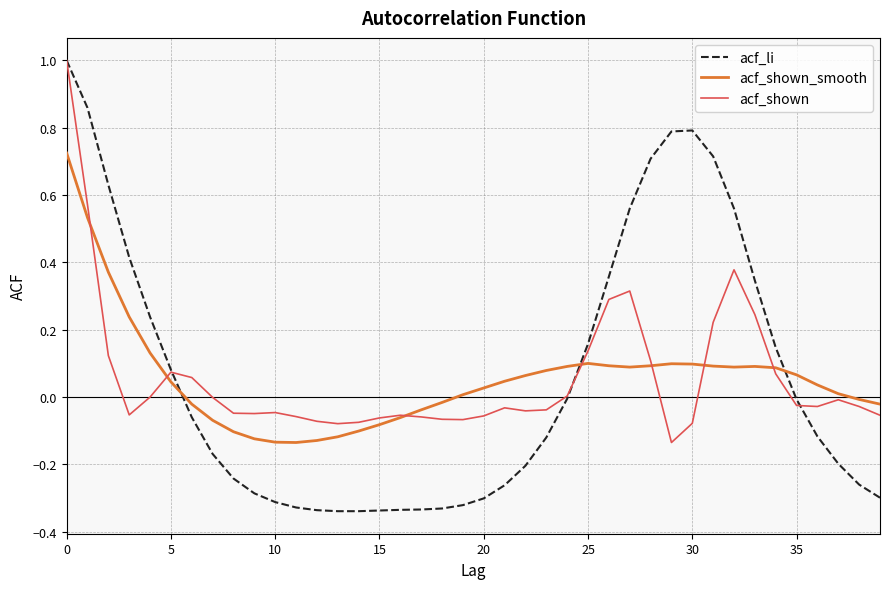

True or false: acf_shown_smooth and acf_li cross at least once.

True